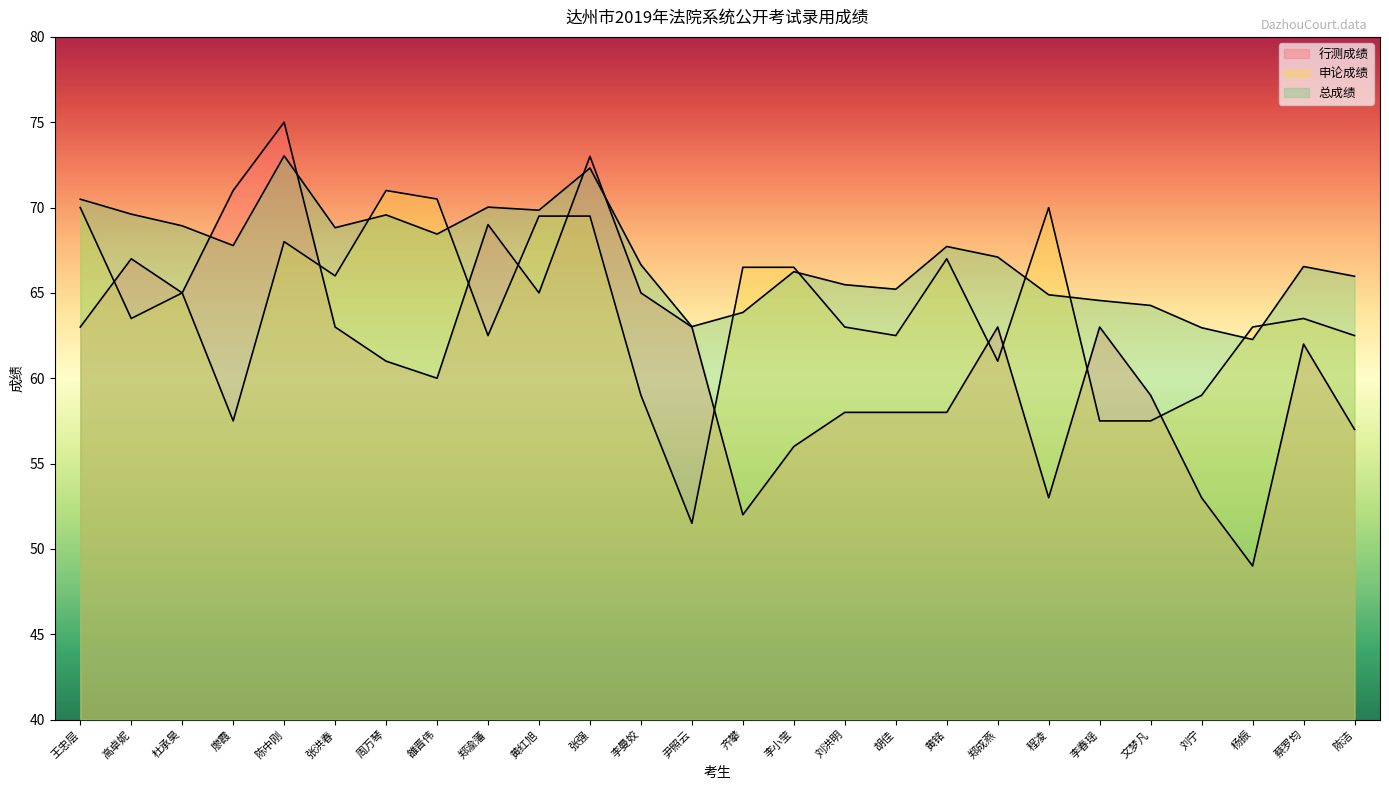

Which category has the lowest value in the 行测成绩 series?

杨振